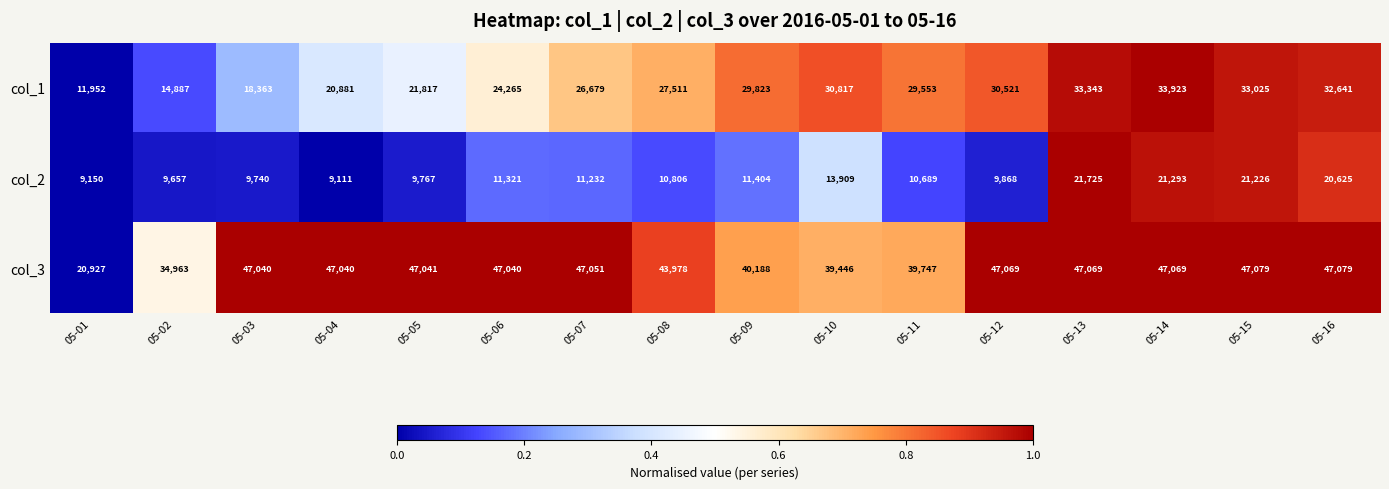

Rank the series by their average value, from lowest to highest.

col_2, col_1, col_3